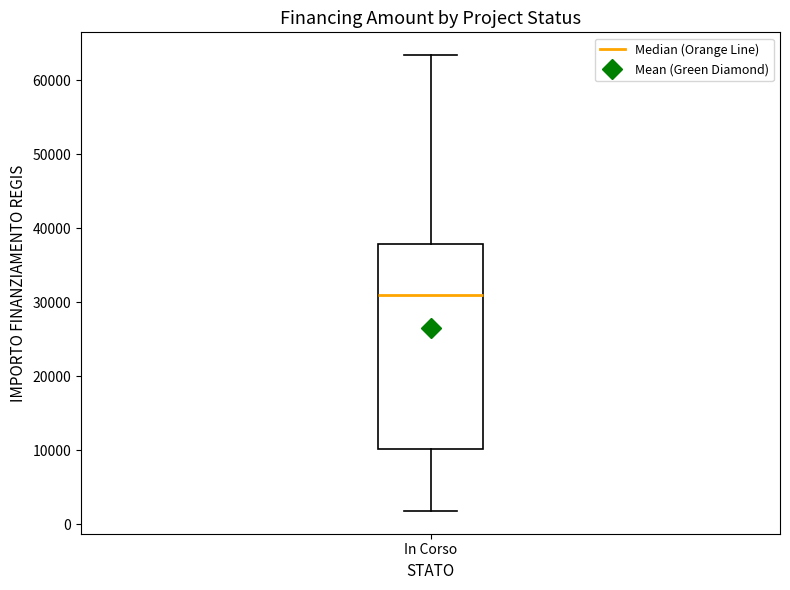

Where is the lower edge of the box for In Corso on the y-axis? The values are not printed on the chart, so give them approximately, as read against the axis.

10000